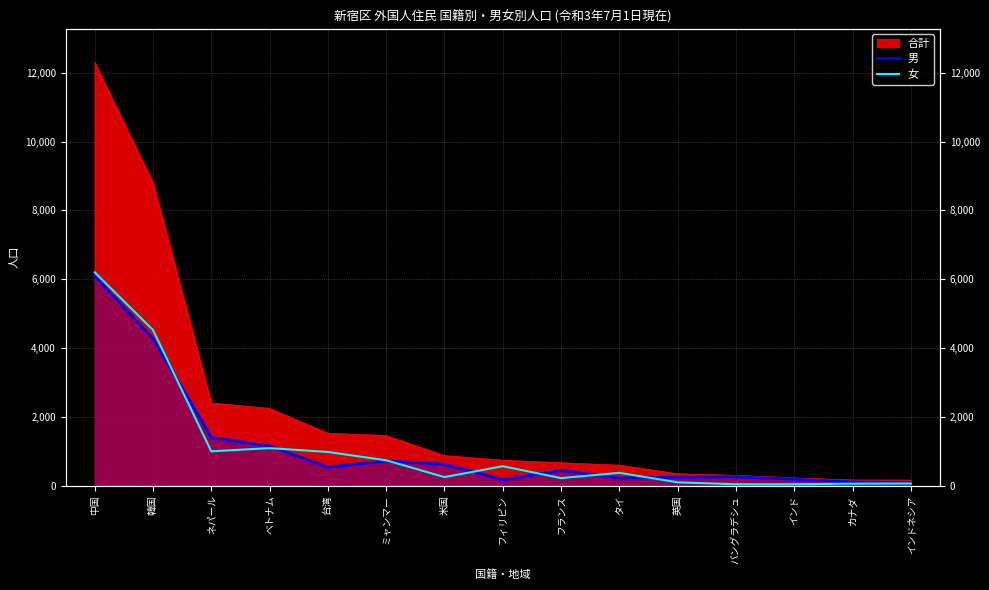

The 男 series shows 3373 at 中国. True or false?

False